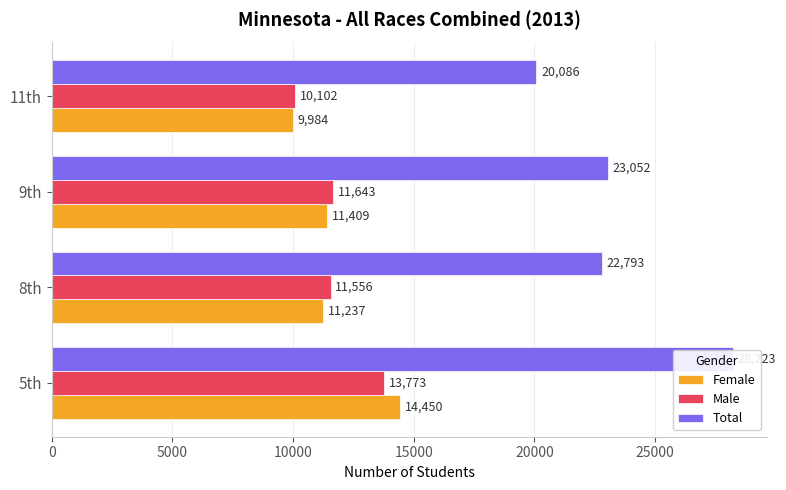

What is the difference between the second highest and minimum values in the Male series?

1541